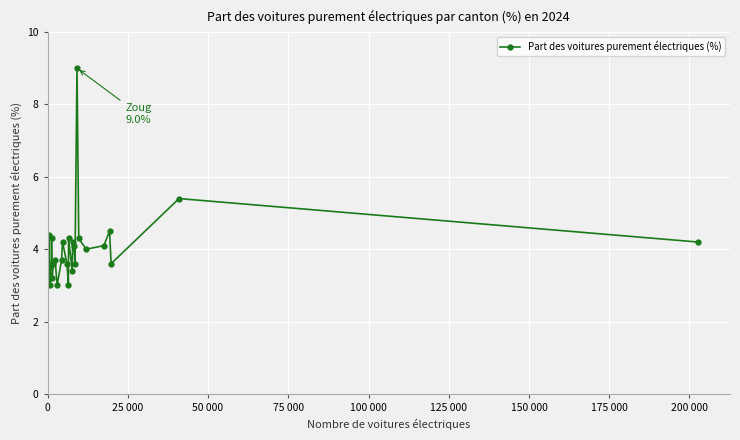

True or false: there are more than 2 points higher than both neighbors.

True